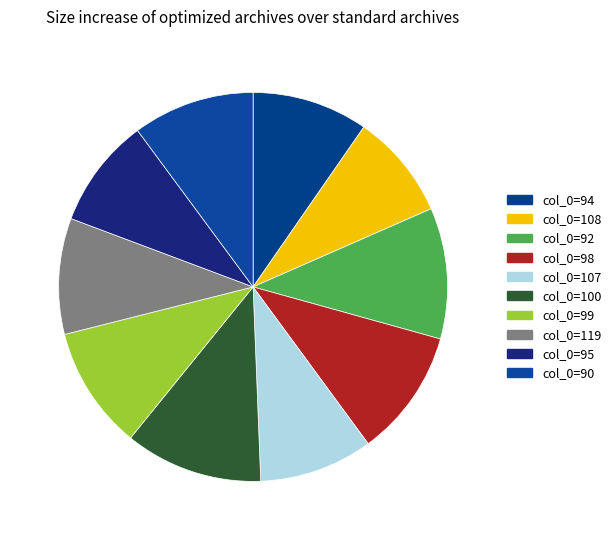

To the nearest percent, what is the average slice percentage?

10%